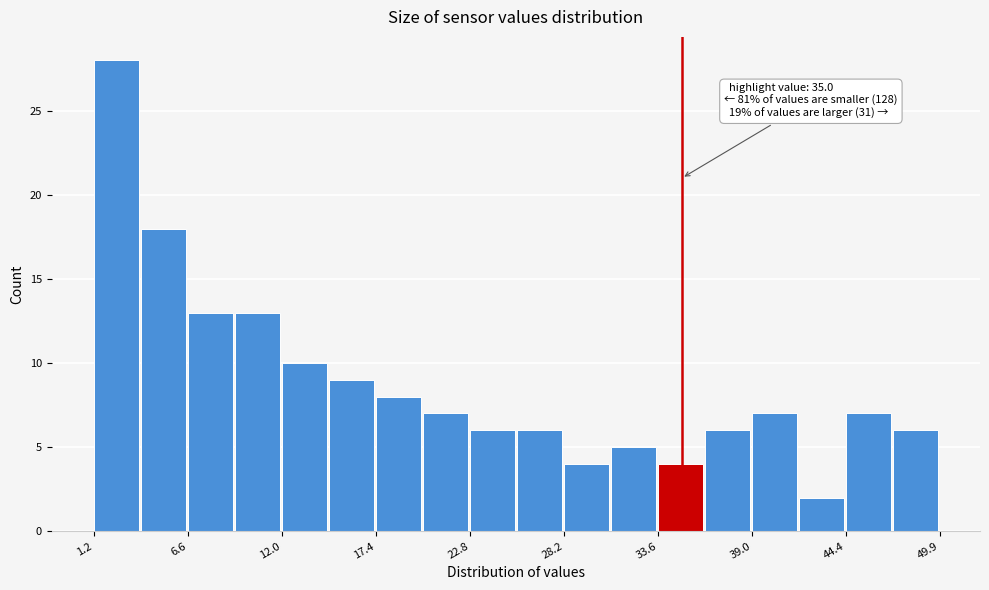

Read against the x-axis, roughly where is the centre of the tallest bar?

2